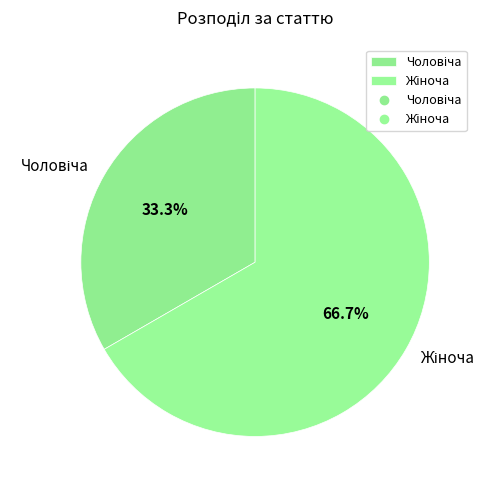

Is there any slice that represents more than half of the pie?

Yes